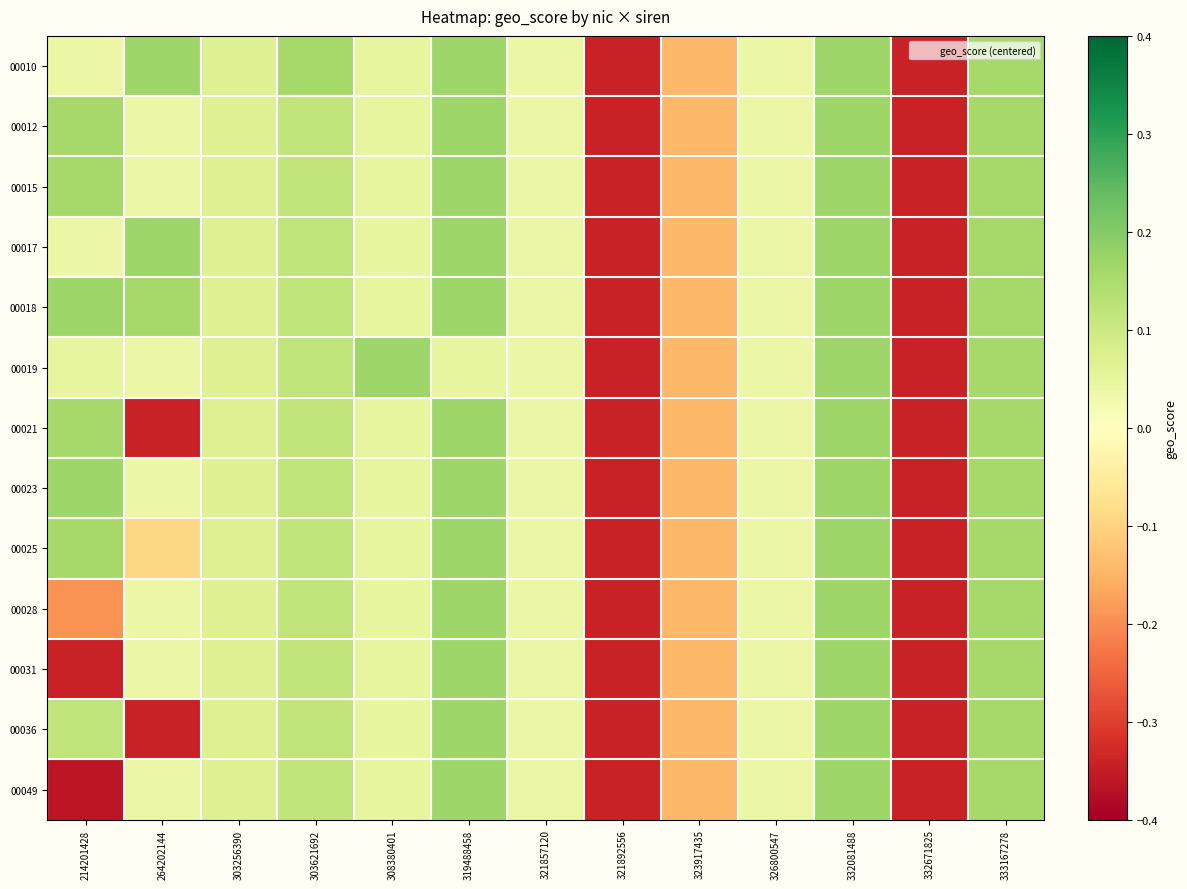

At which category is the sum across all series the highest?

332081488